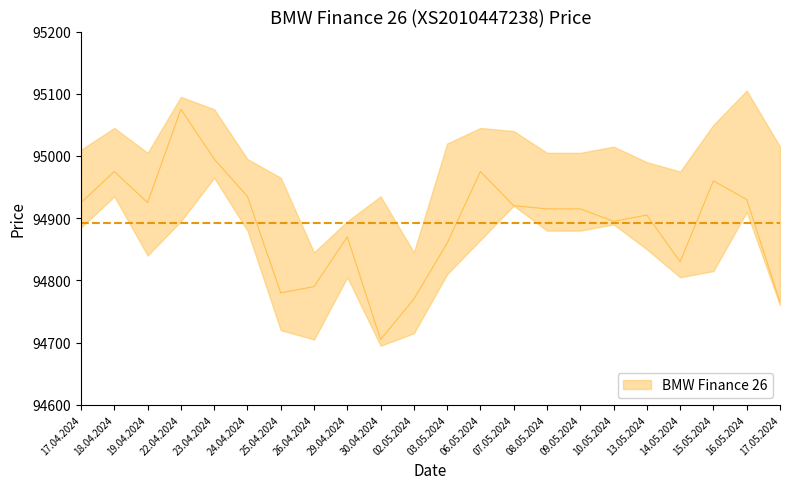

Does the chart have visible grid lines?

No